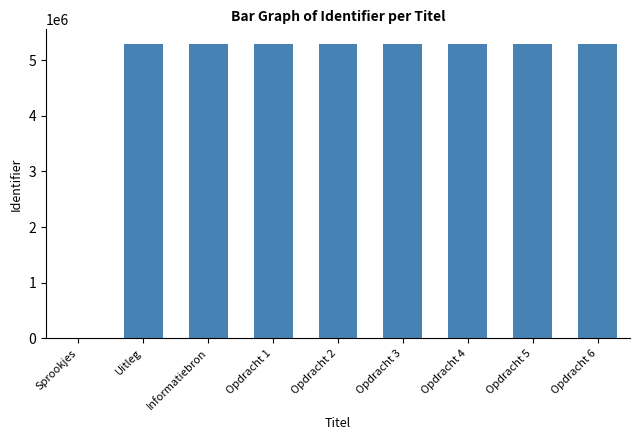

Are the bars horizontal?

No